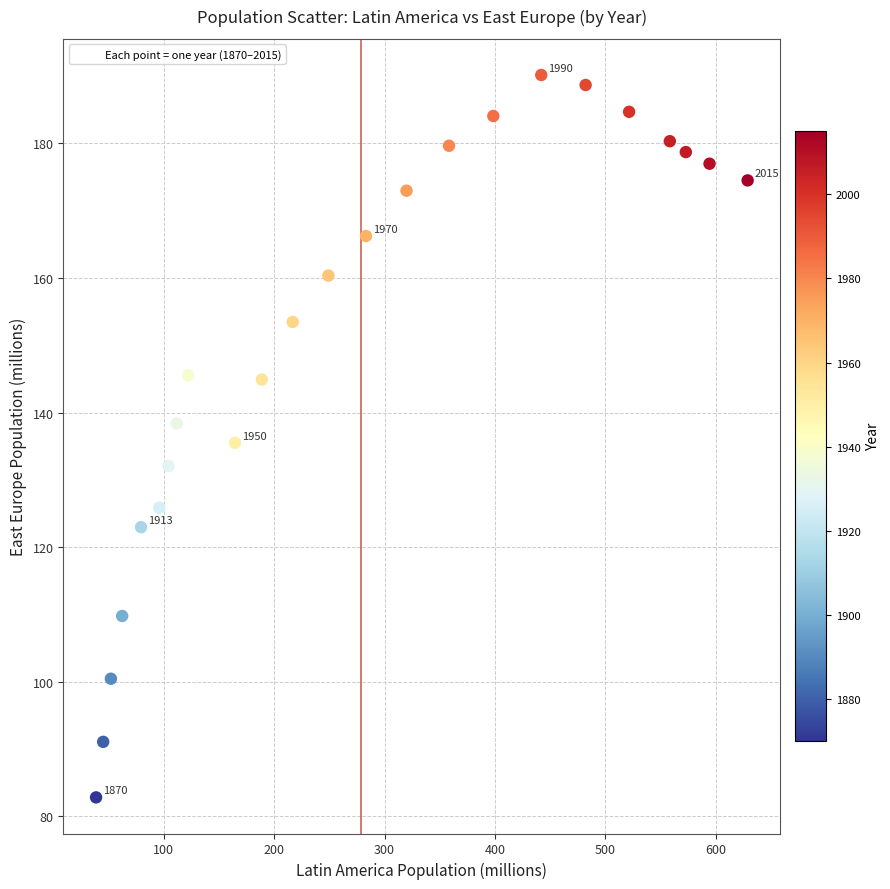

What is the range of X values (max minus min)?

589.9